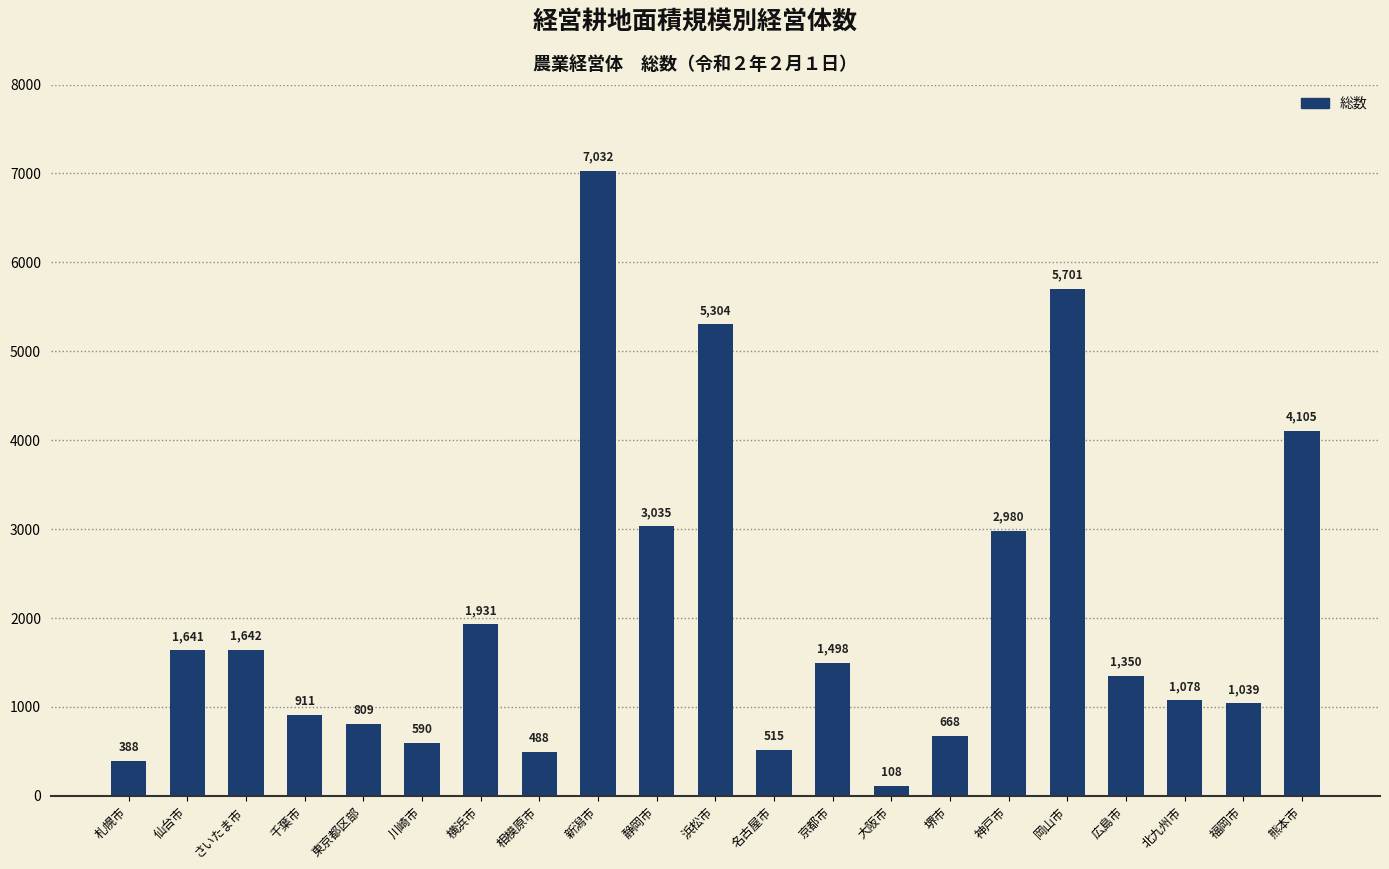

What is the difference between the values at 堺市 and さいたま市?

974